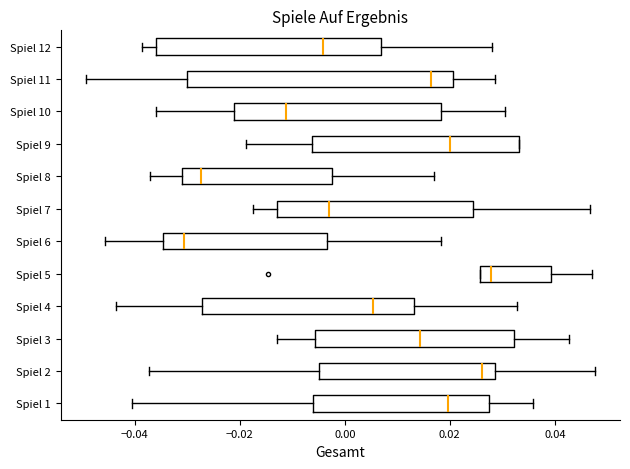

Reading bottom to top, read every box against the x-axis: the position of its median line, the range the box covers, and the ends of its whiskers. The values are not printed on the chart, so give them approximately, as read against the axis.

Spiel 1: median 0.020, box -0.006 to 0.028, whiskers -0.040 to 0.036
Spiel 2: median 0.026, box -0.004 to 0.028, whiskers -0.038 to 0.048
Spiel 3: median 0.014, box -0.006 to 0.032, whiskers -0.012 to 0.042
Spiel 4: median 0.006, box -0.028 to 0.014, whiskers -0.044 to 0.032
Spiel 5: median 0.028, box 0.026 to 0.040, whiskers 0.026 to 0.048
Spiel 6: median -0.030, box -0.034 to -0.004, whiskers -0.046 to 0.018
Spiel 7: median -0.004, box -0.012 to 0.024, whiskers -0.018 to 0.046
Spiel 8: median -0.028, box -0.032 to -0.002, whiskers -0.038 to 0.016
Spiel 9: median 0.020, box -0.006 to 0.034, whiskers -0.018 to 0.034
Spiel 10: median -0.012, box -0.022 to 0.018, whiskers -0.036 to 0.030
Spiel 11: median 0.016, box -0.030 to 0.020, whiskers -0.050 to 0.028
Spiel 12: median -0.004, box -0.036 to 0.006, whiskers -0.038 to 0.028